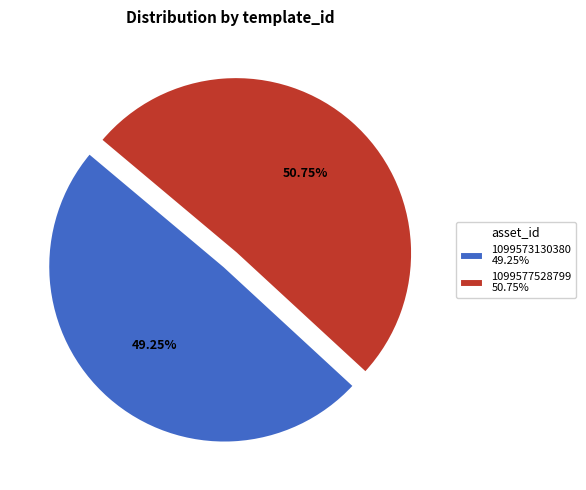

The 1099577528799 slice represents 65% of the pie. True or false?

False